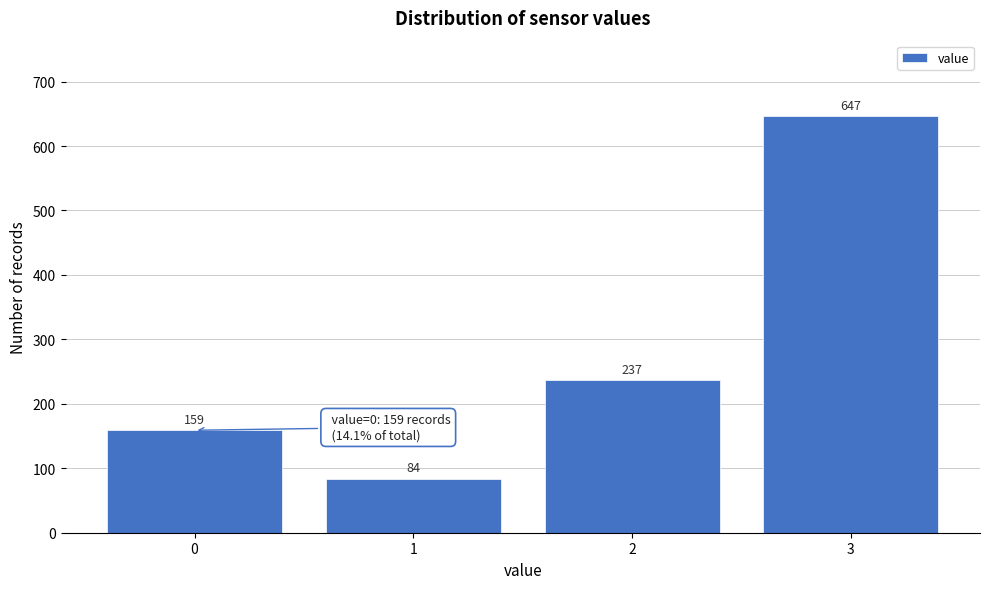

Reading left to right, what are all the values shown in this chart?

0=159	1=84	2=237	3=647